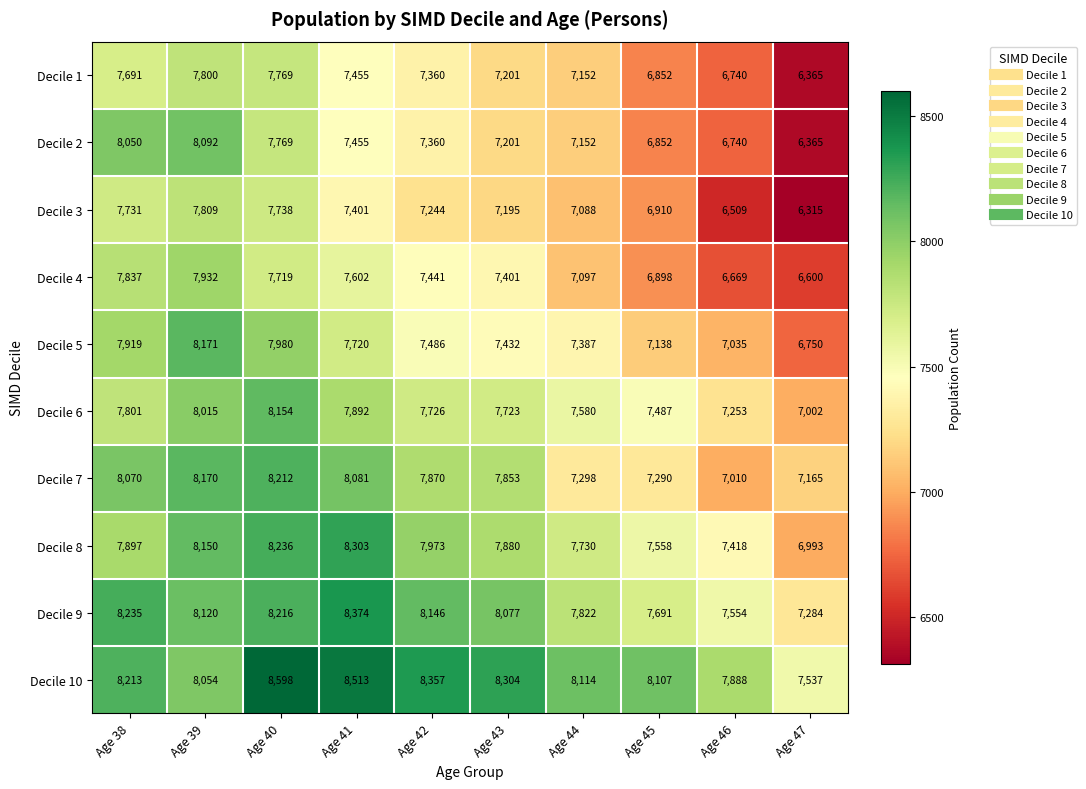

What is the difference between the highest and lowest values at Age 40?

879